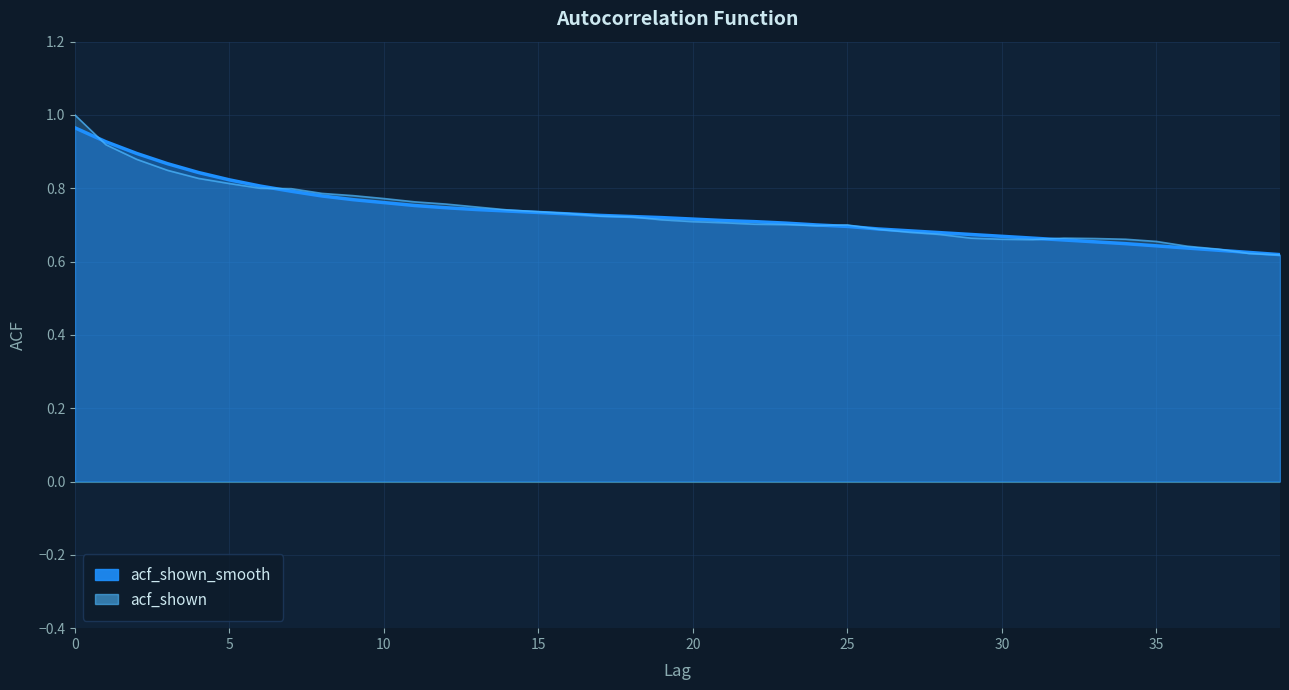

List the series in order of their overall mean, lowest first.

acf_shown_smooth, acf_shown